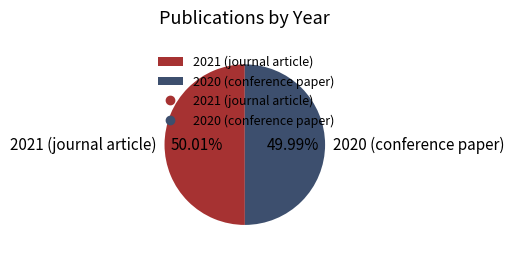

How many segments does this pie chart have?

2